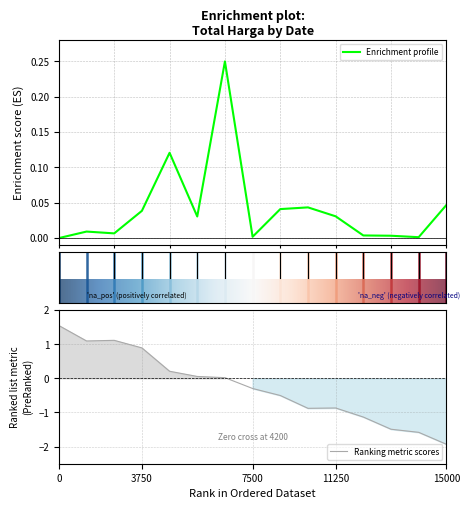

How many points are lower than both their immediate neighbors (excluding endpoints)?

4